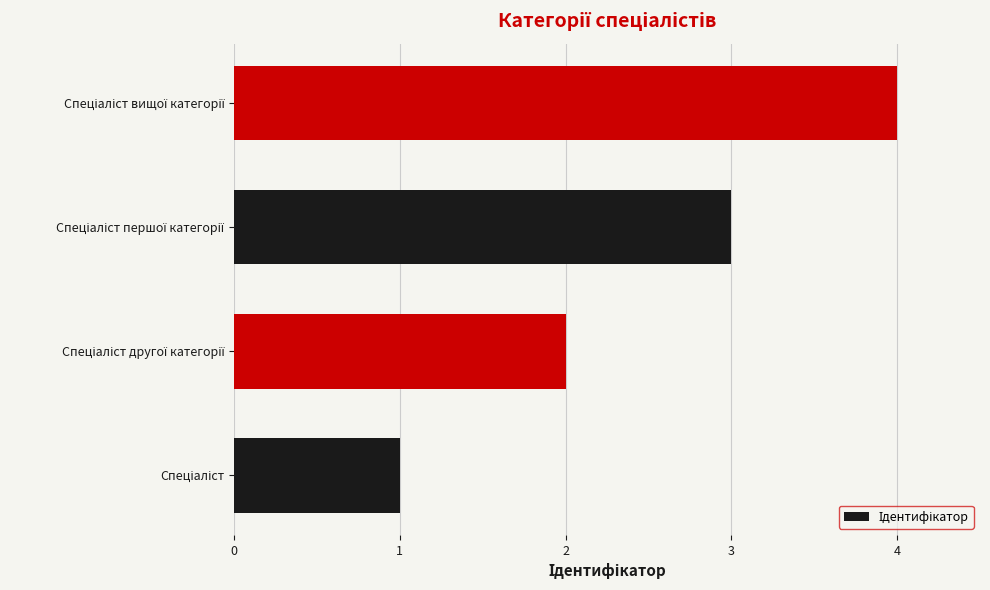

What is the greatest value displayed?

4